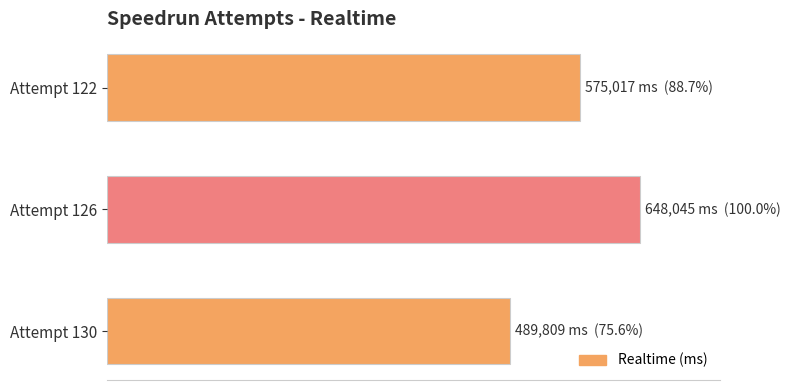

Count the values in the range 489809 to 648045.

3